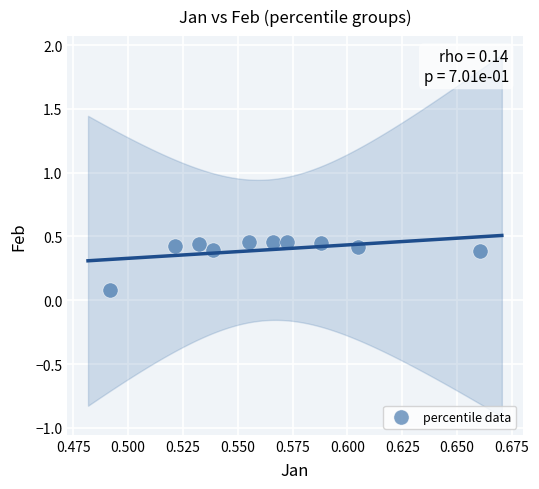

What is the average X value?

0.6